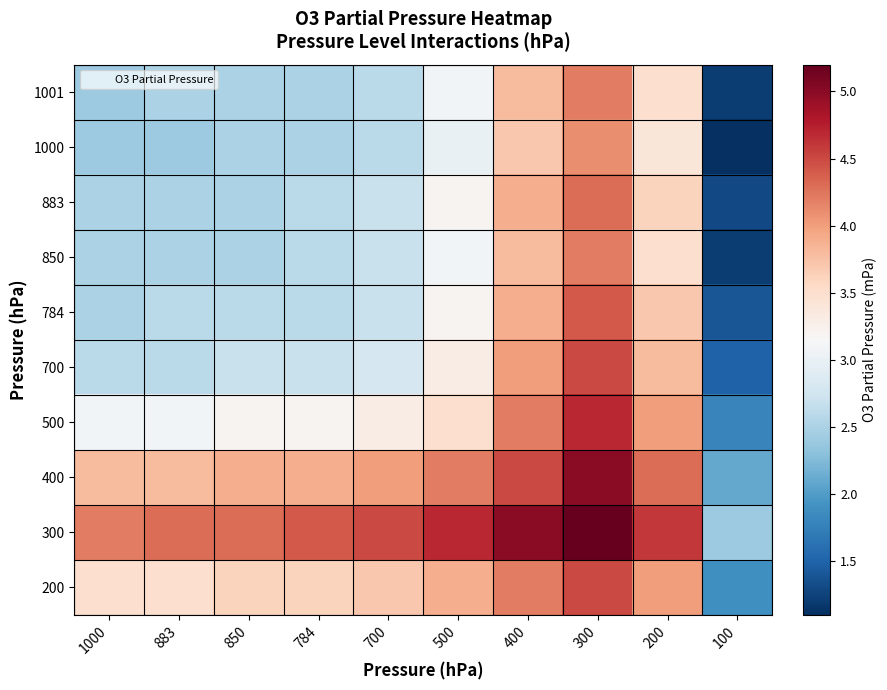

Which series has the largest total across all categories?

300